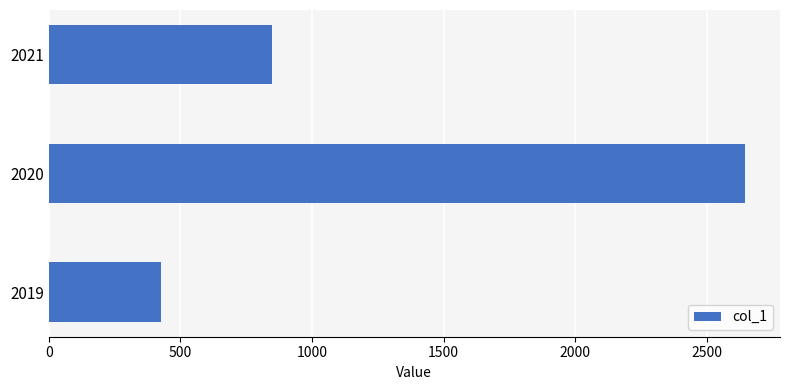

Rank the categories by value from highest to lowest.

2020, 2021, 2019